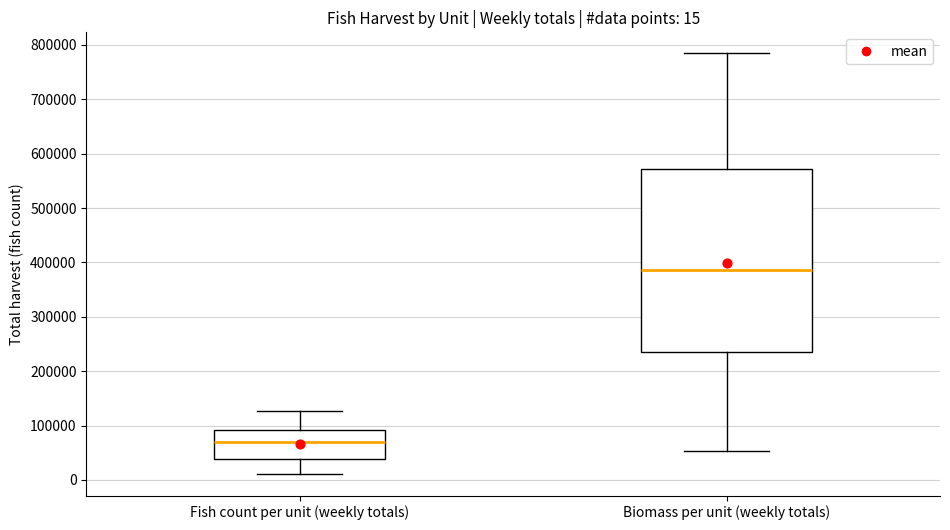

Which box is the tallest, from its lower edge to its upper edge?

Biomass per unit (weekly totals)